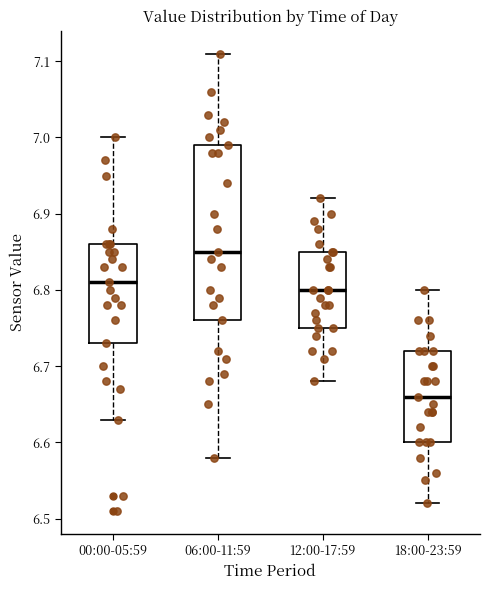

Where does the lower whisker of the box for 18:00-23:59 end on the y-axis? The values are not printed on the chart, so give them approximately, as read against the axis.

6.52